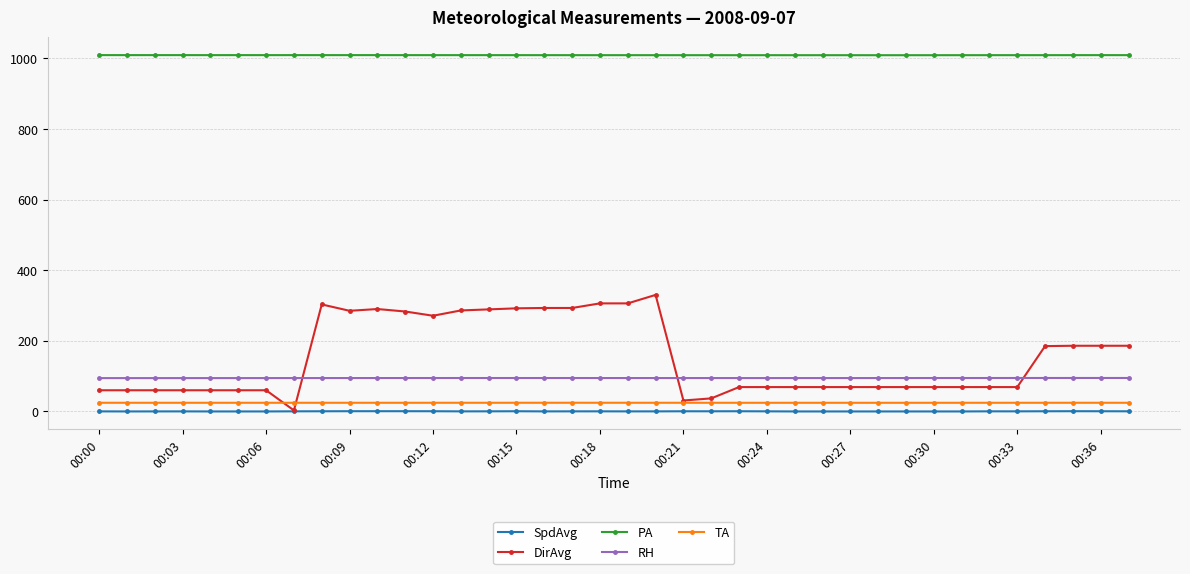

Which series has the largest total across all categories?

PA